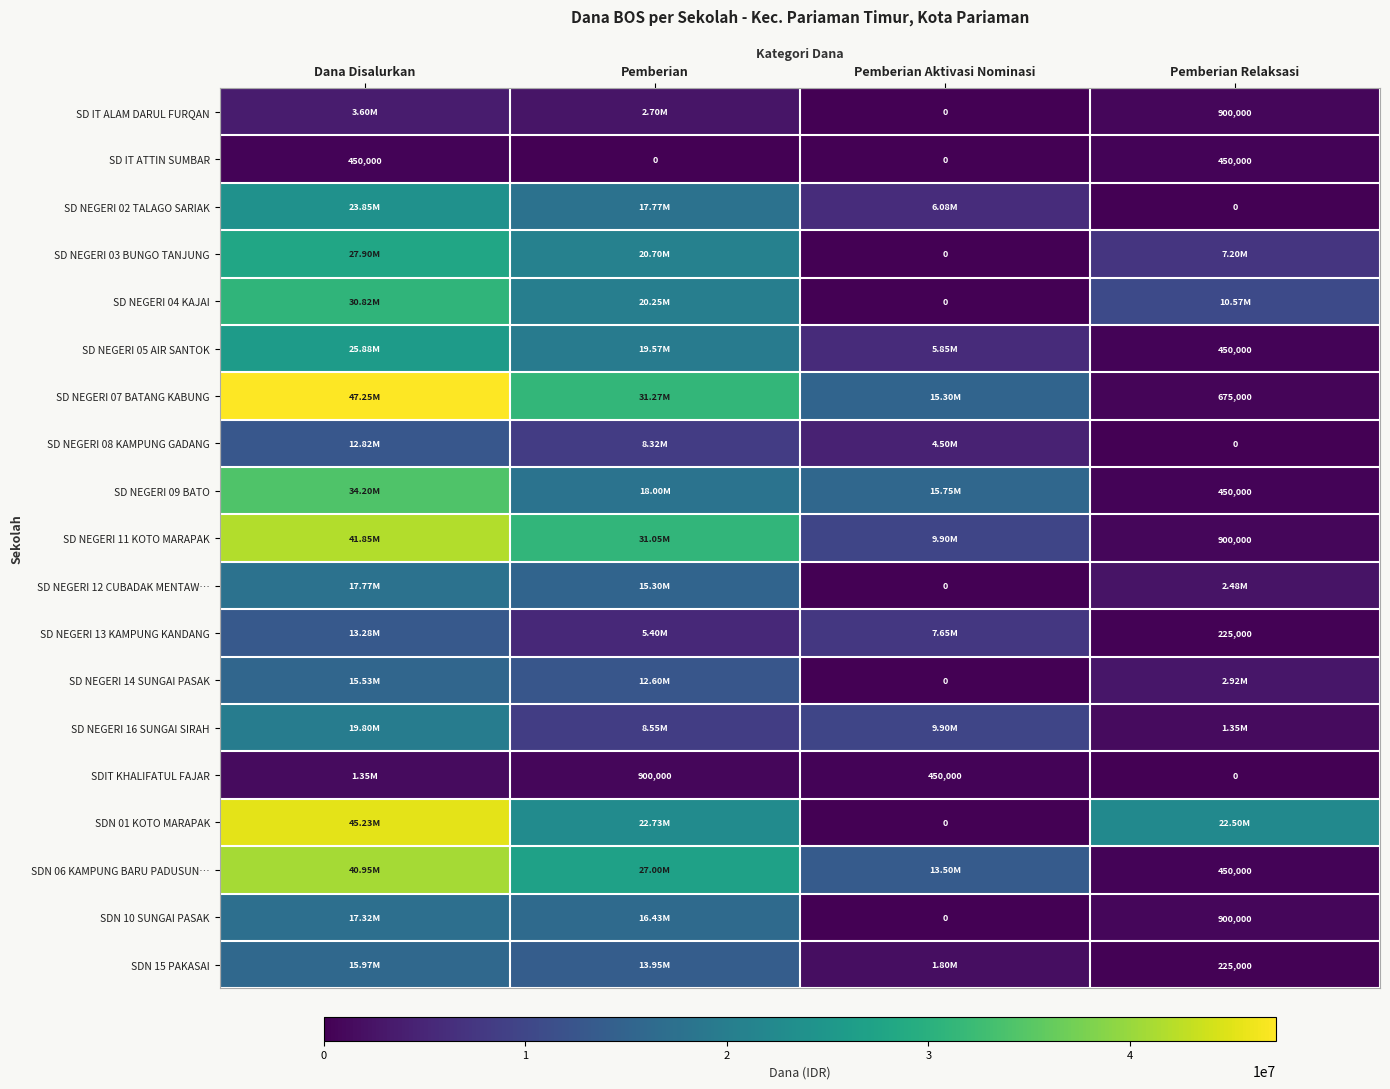

The value of SD NEGERI 04 KAJAI at Pemberian is 35605313. True or false?

False